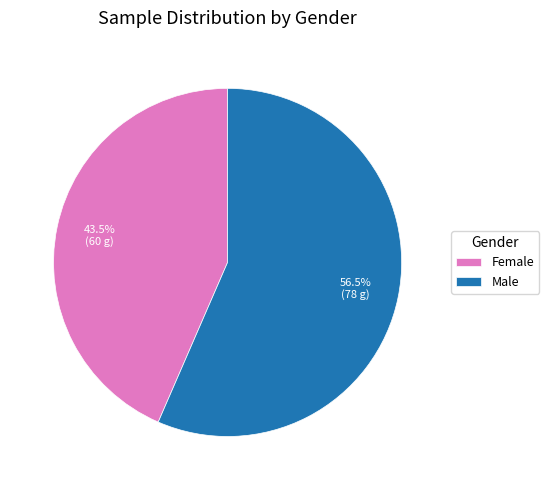

Which slice represents more than half of the pie?

Male